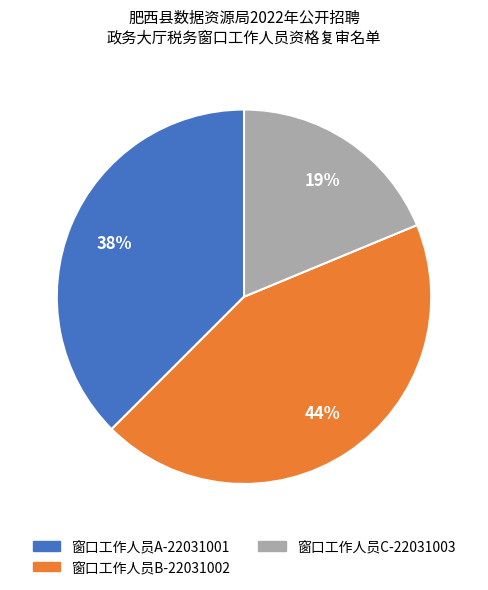

How many slices are in this pie chart?

3